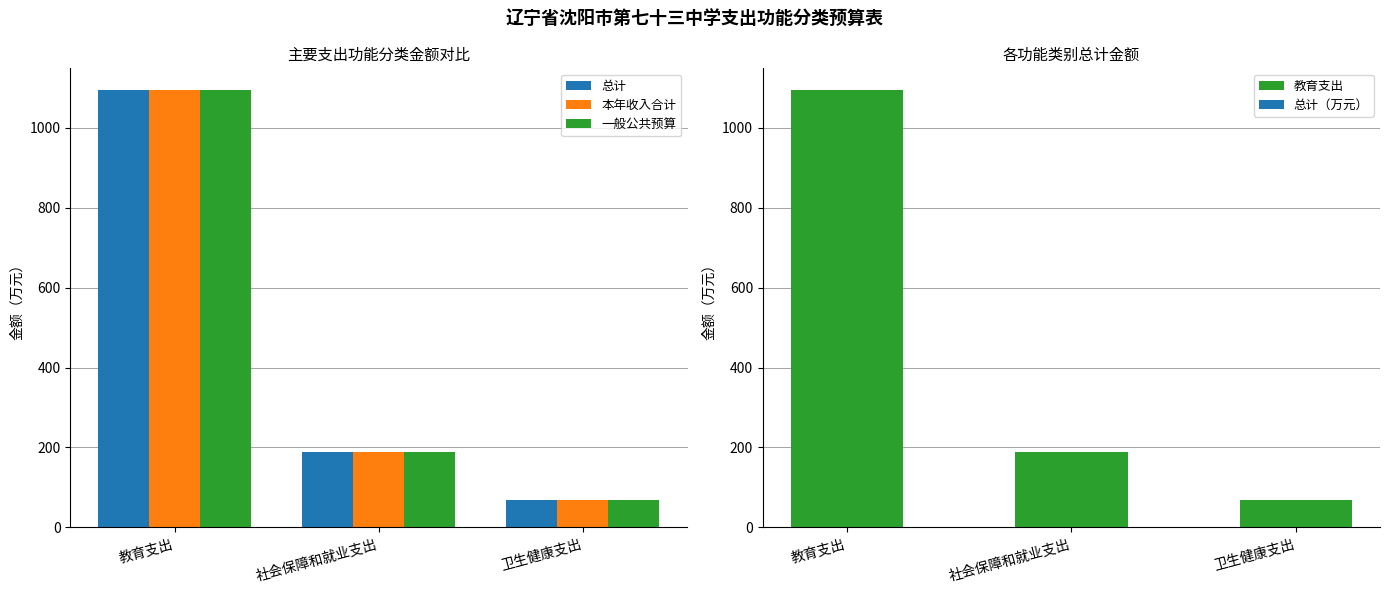

Does the chart contain stacked bars?

No